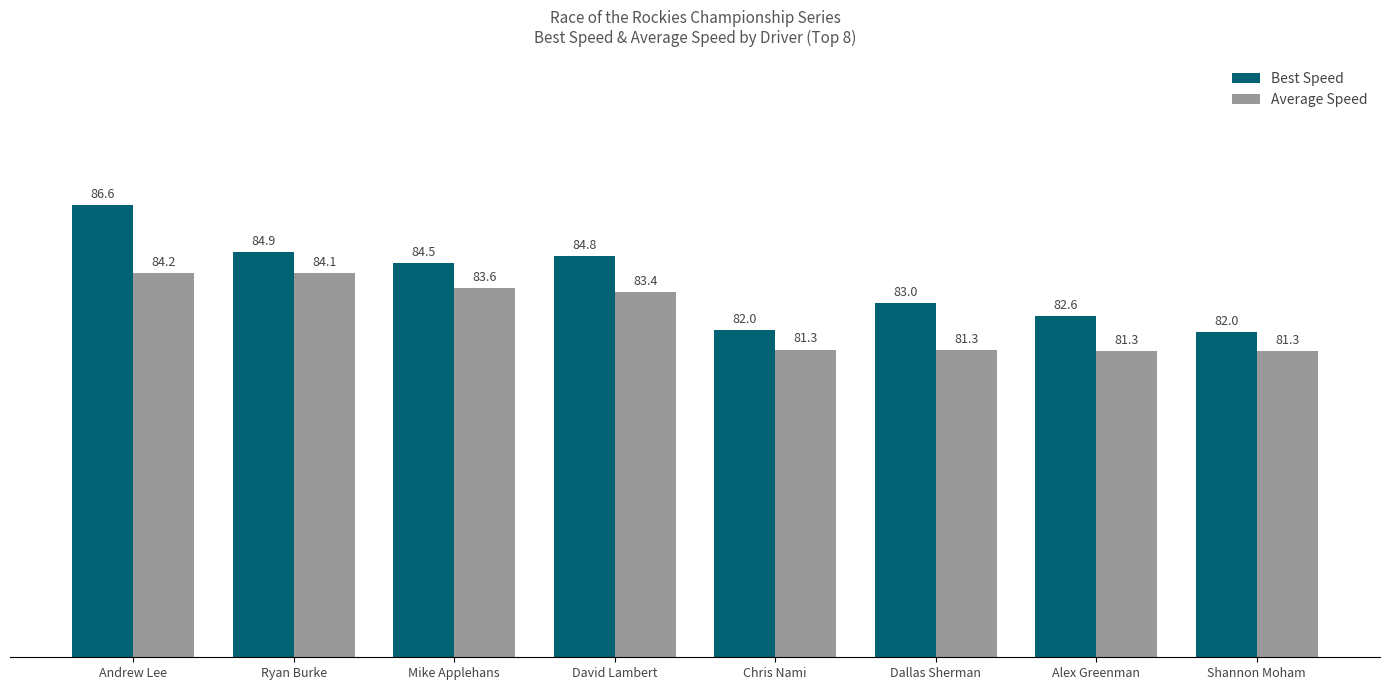

At which label does Average Speed first exceed 83?

Andrew Lee